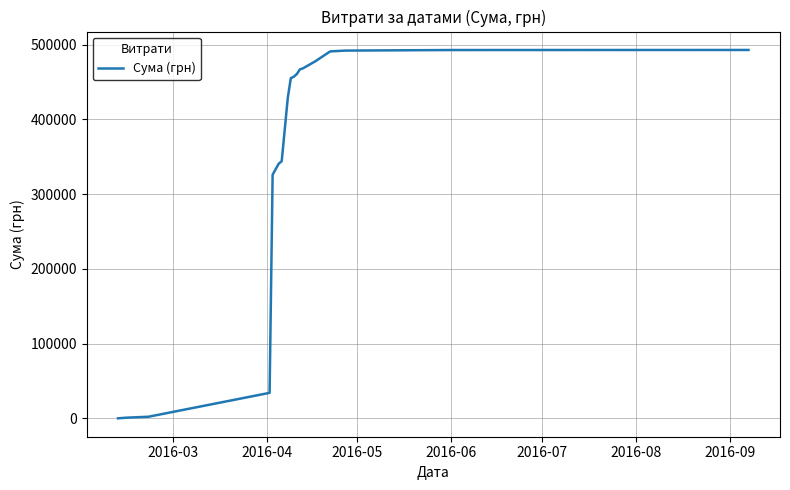

What is the difference between the maximum and minimum values?

492772.2